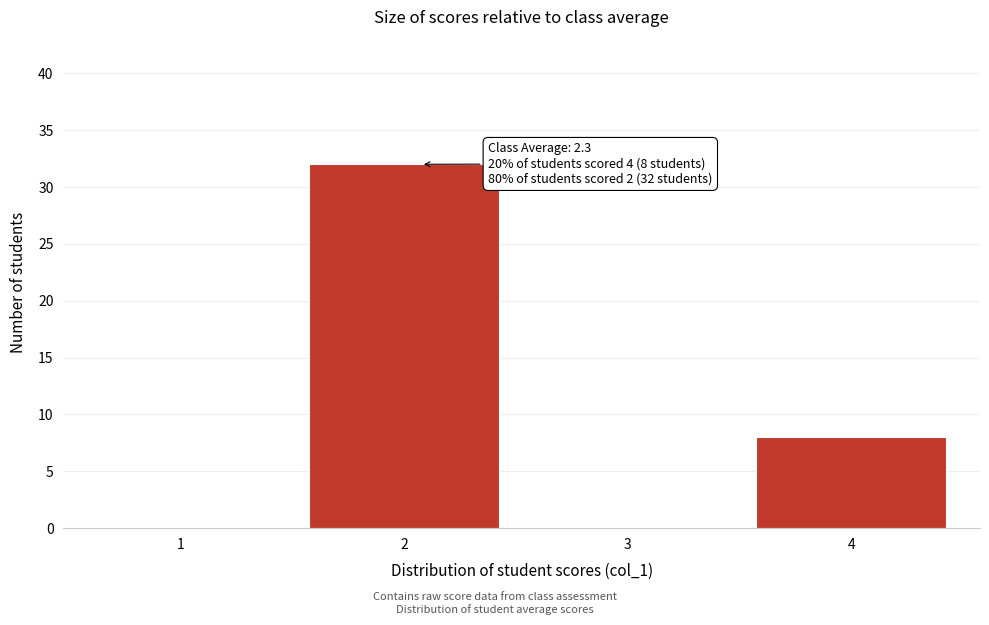

Where is the data nearest to the value 16?

4